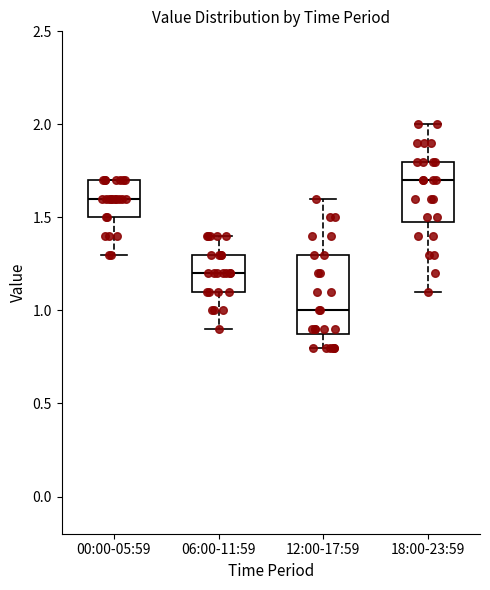

Reading left to right, read every box against the y-axis: the position of its median line, the range the box covers, and the ends of its whiskers. The values are not printed on the chart, so give them approximately, as read against the axis.

00:00-05:59: median 1.6, box 1.5 to 1.7, whiskers 1.3 to 1.7
06:00-11:59: median 1.2, box 1.1 to 1.3, whiskers 0.9 to 1.4
12:00-17:59: median 1.0, box 0.9 to 1.3, whiskers 0.8 to 1.6
18:00-23:59: median 1.7, box 1.5 to 1.8, whiskers 1.1 to 2.0